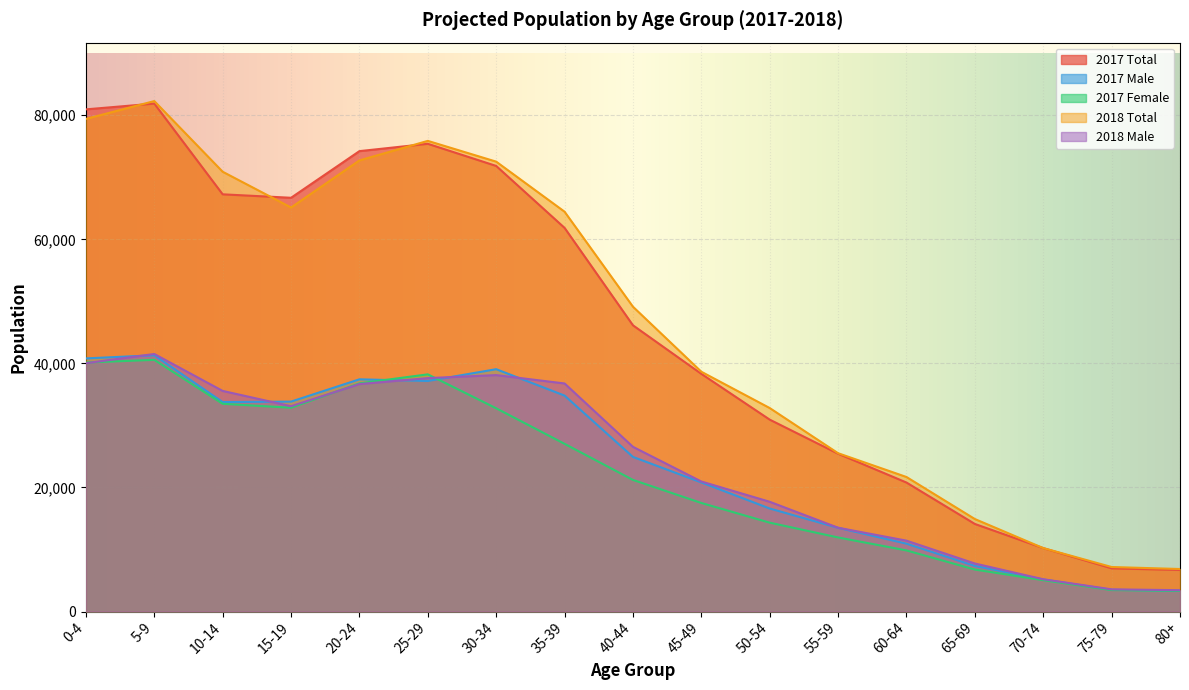

What is the maximum value for 2017 Female?

40567